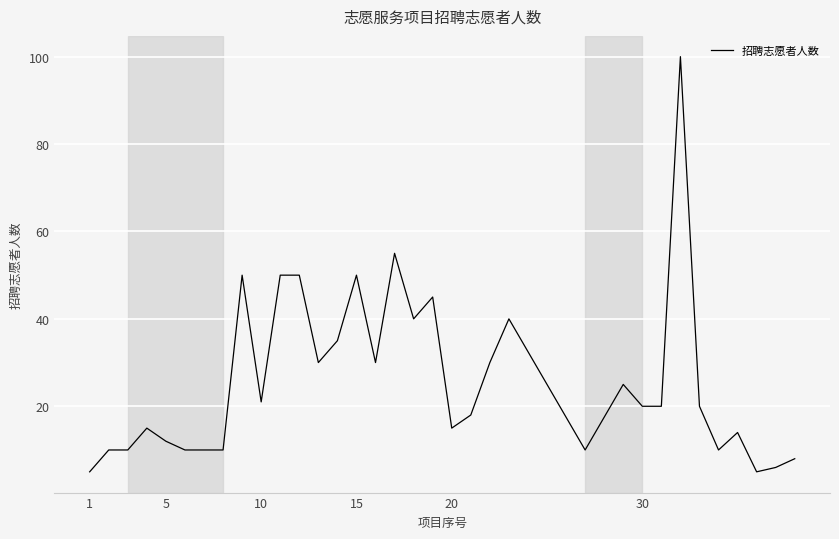

What is the difference between the maximum and minimum values?

95